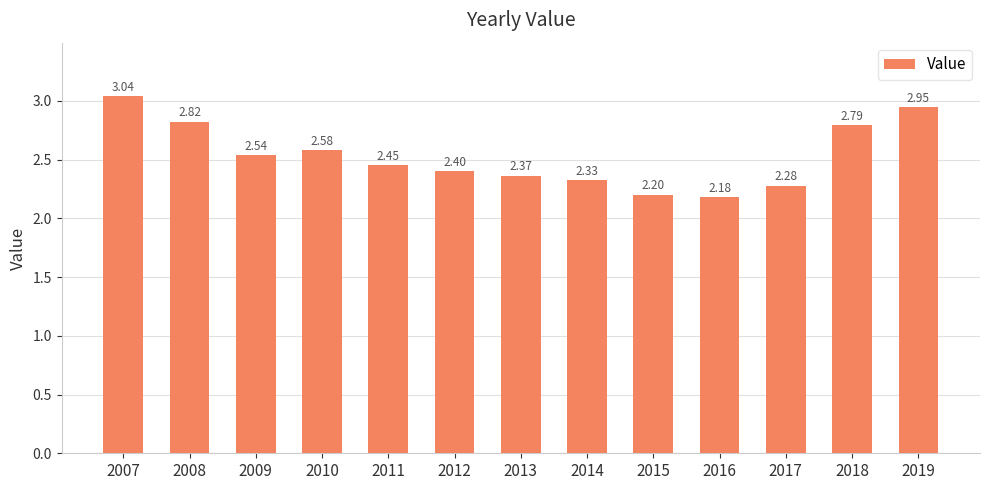

List the labels in order of value, smallest first.

2016, 2015, 2017, 2014, 2013, 2012, 2011, 2009, 2010, 2018, 2008, 2019, 2007